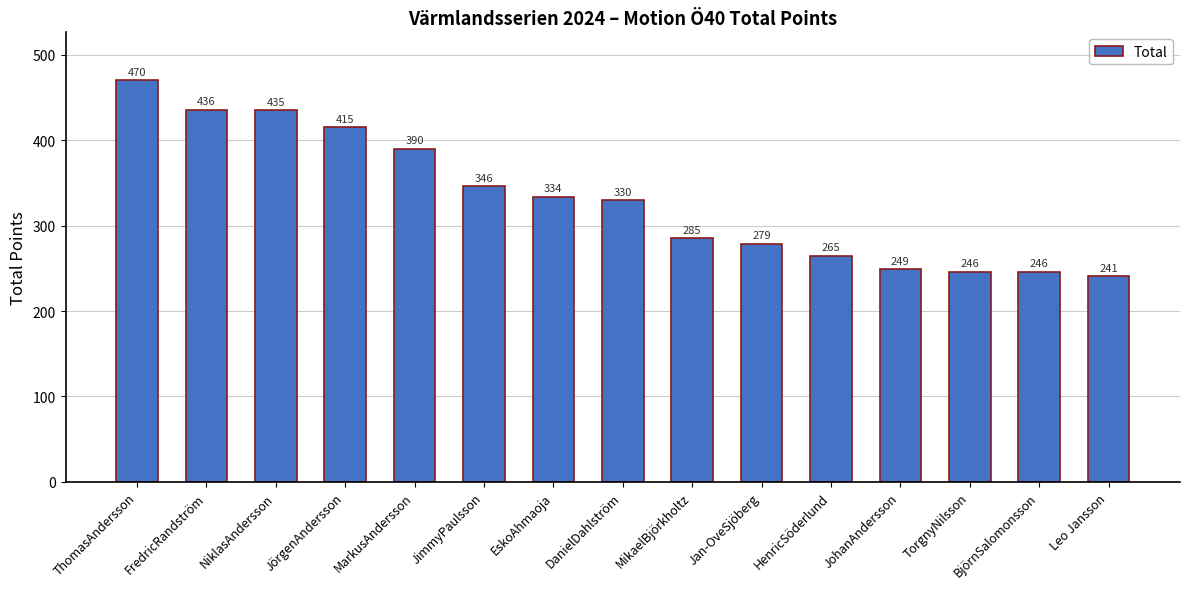

What is the sum of the values at JohanAndersson and TorgnyNilsson?

495